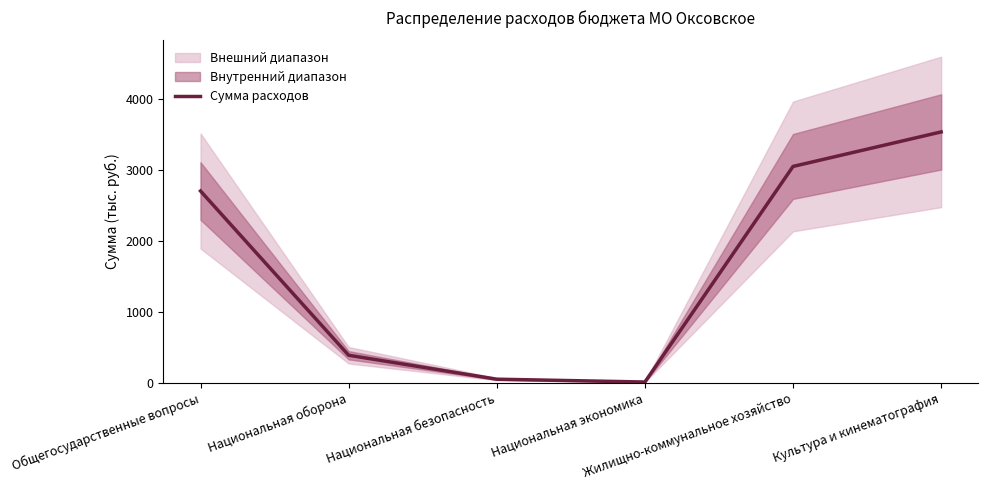

How many points are lower than both their immediate neighbors (excluding endpoints)?

1